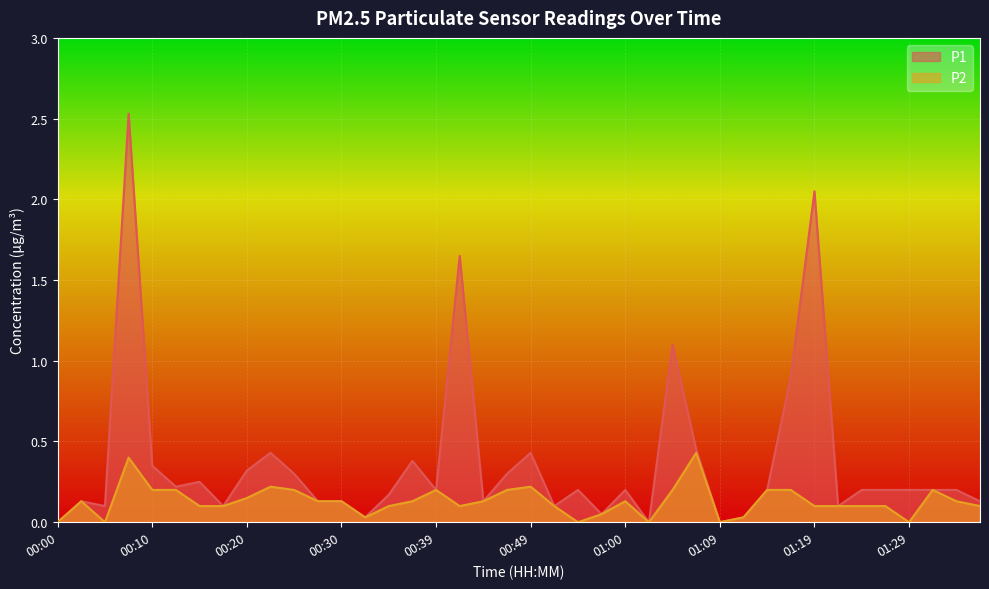

What is the label of the 4th point from the left?

00:08